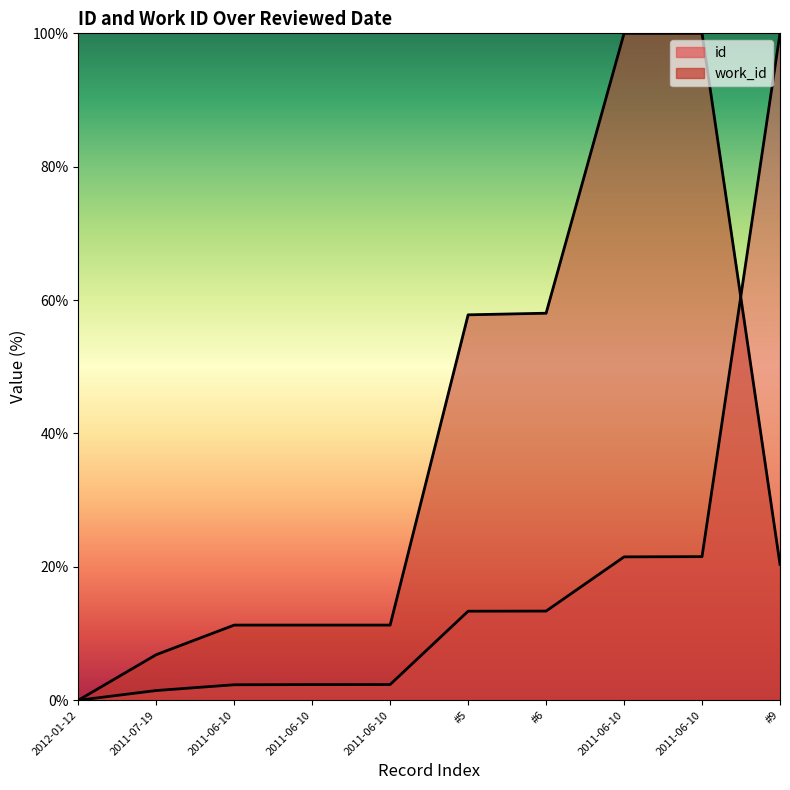

Which category has the lowest value across all series?

2012-01-12